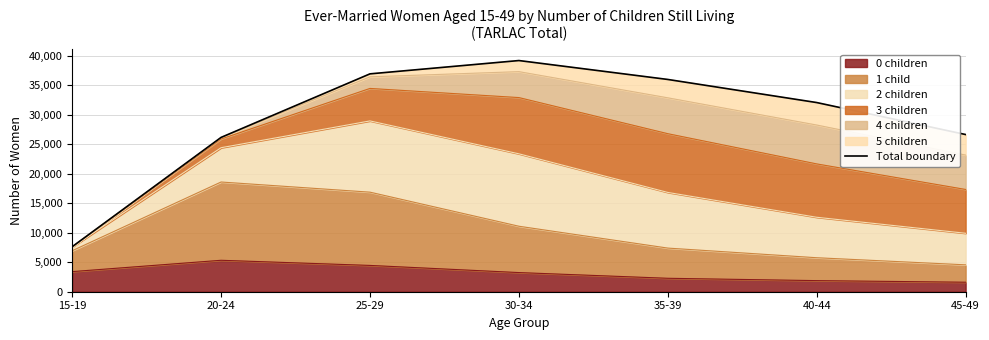

True or false: the data shows 26179 at 20-24.

True